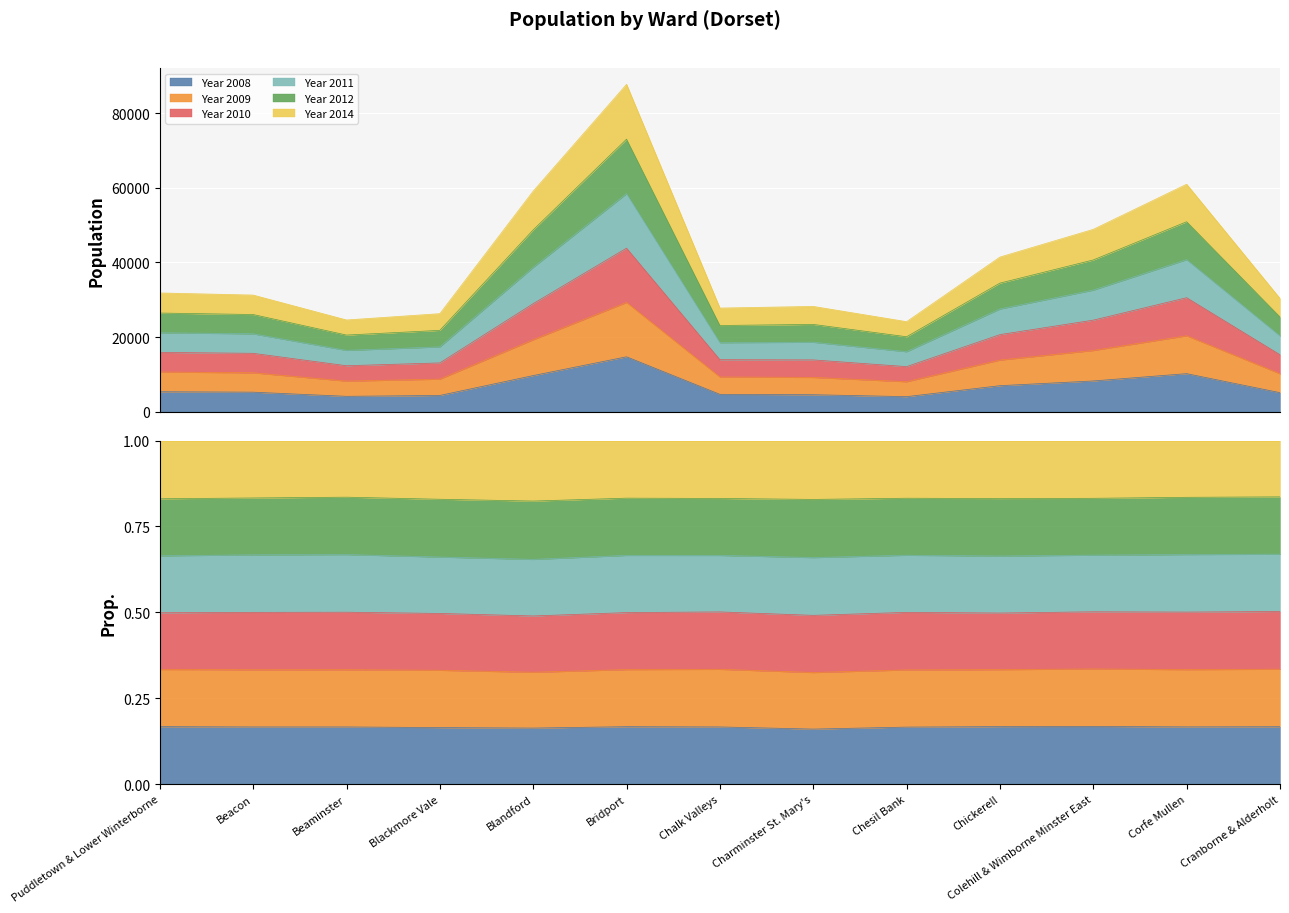

The value of Year 2009 at Beacon is 24657. True or false?

False